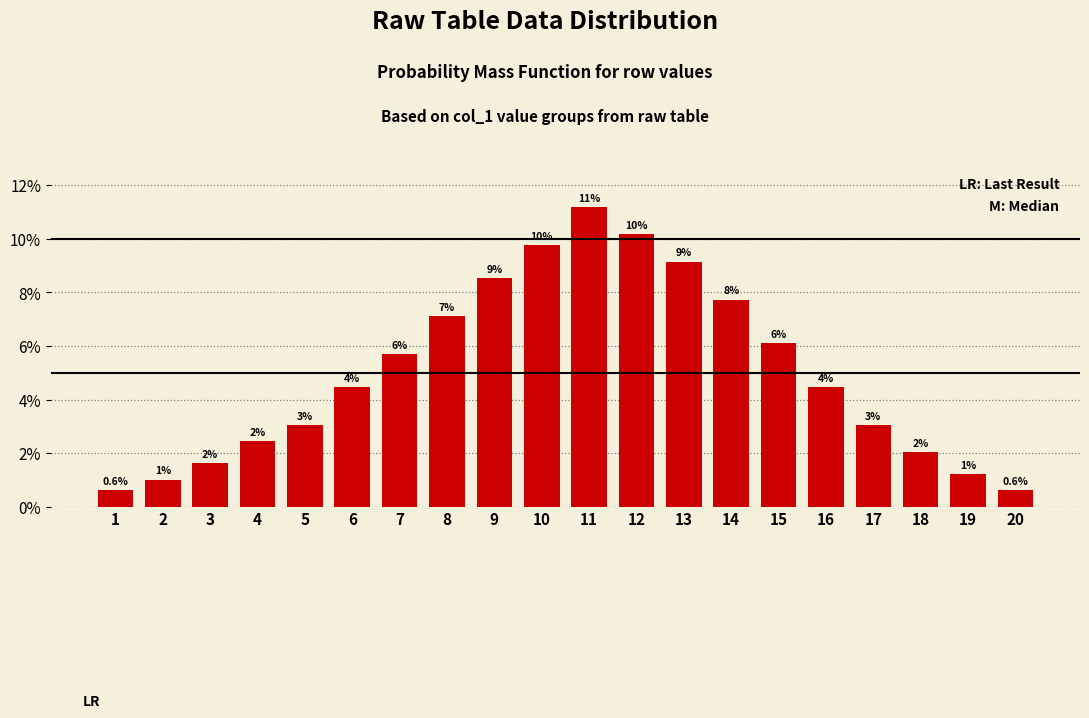

What is the difference between the values at 8 and 18?

5.1